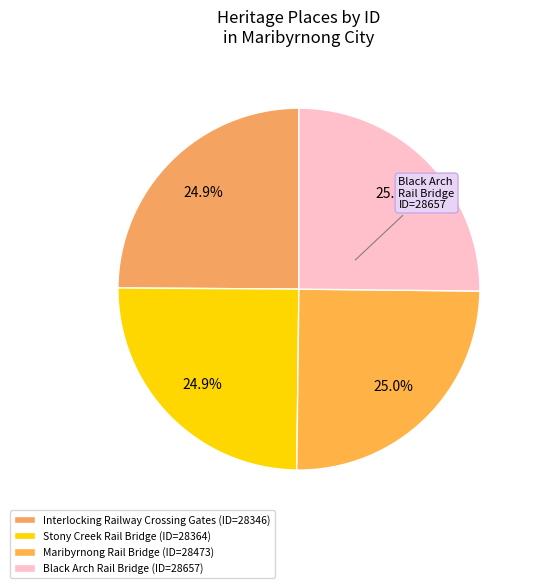

How many segments does this pie chart have?

4